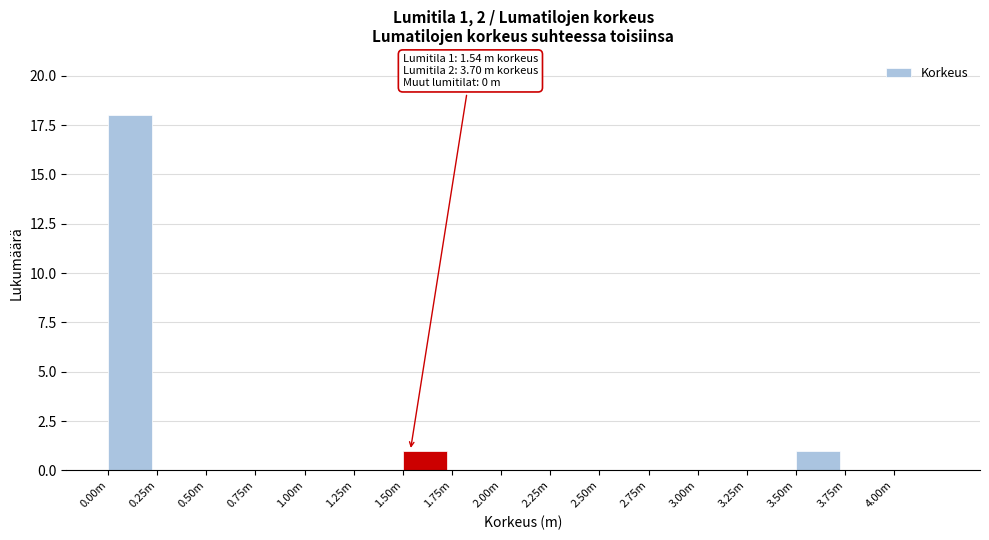

Reading left to right, extract all data points from this chart.

0.00m=18	0.25m=0	0.50m=0	0.75m=0	1.00m=0	1.25m=0	1.50m=1	1.75m=0	2.00m=0	2.25m=0	2.50m=0	2.75m=0	3.00m=0	3.25m=0	3.50m=1	3.75m=0	4.00m=0